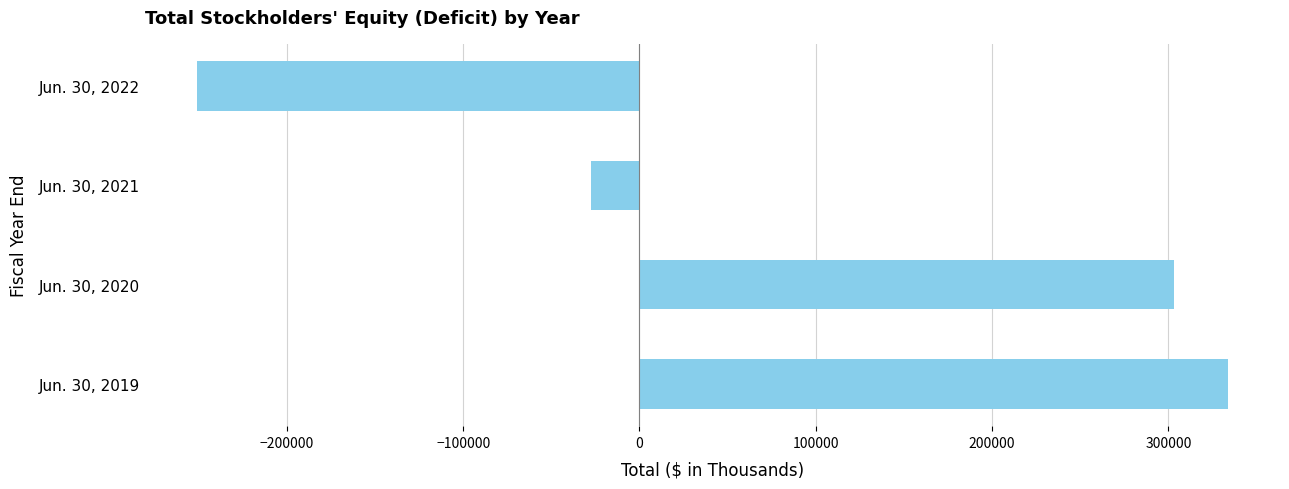

The value at Jun. 30, 2020 is 439374. True or false?

False